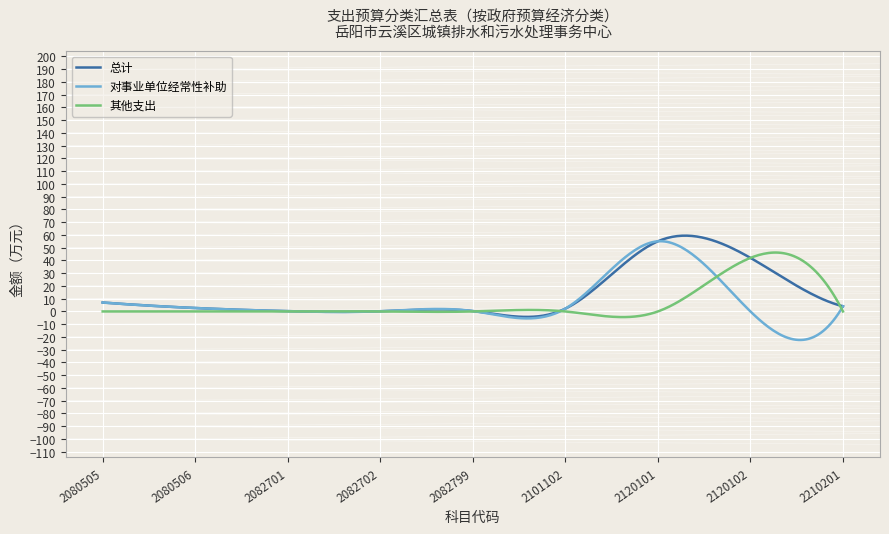

How many distinct data groups are displayed?

3